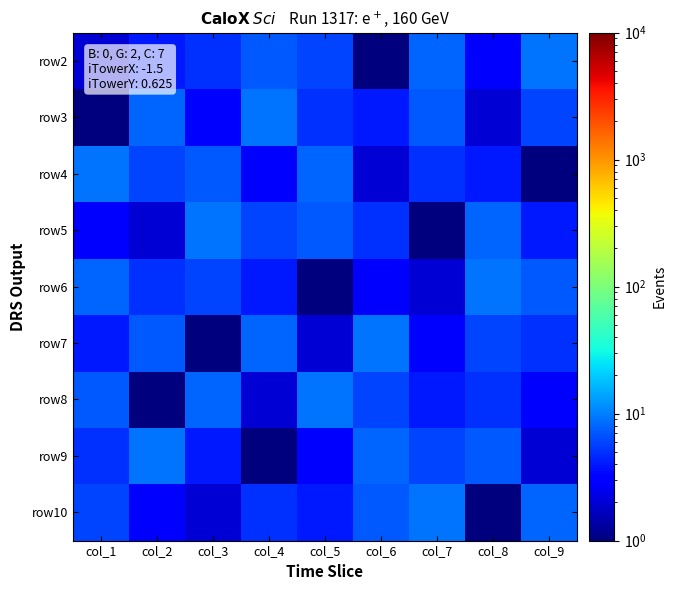

List the series in order of their peak value, highest first.

row2, row3, row4, row5, row6, row7, row8, row9, row10